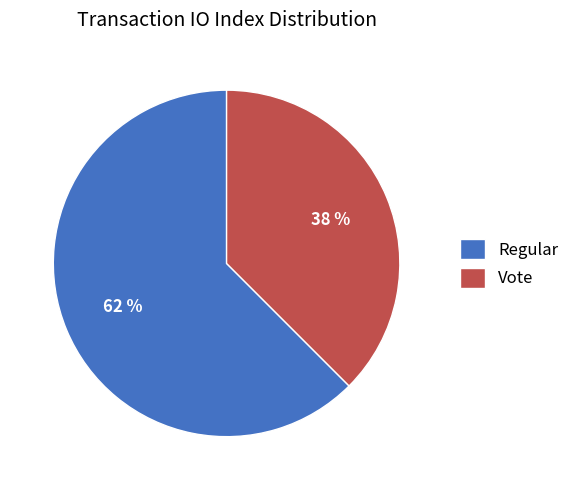

Rank the categories by value from highest to lowest.

Regular, Vote